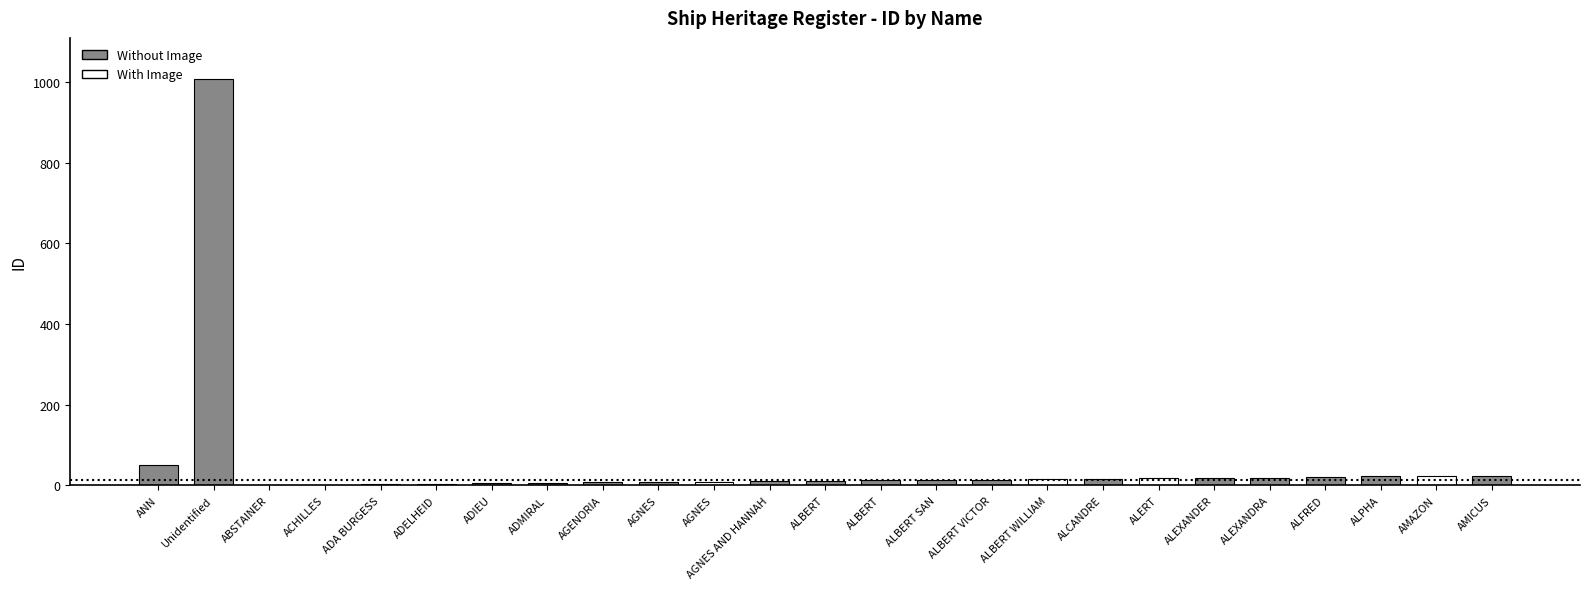

Is it true that the value at Unidentified is 1009?

True